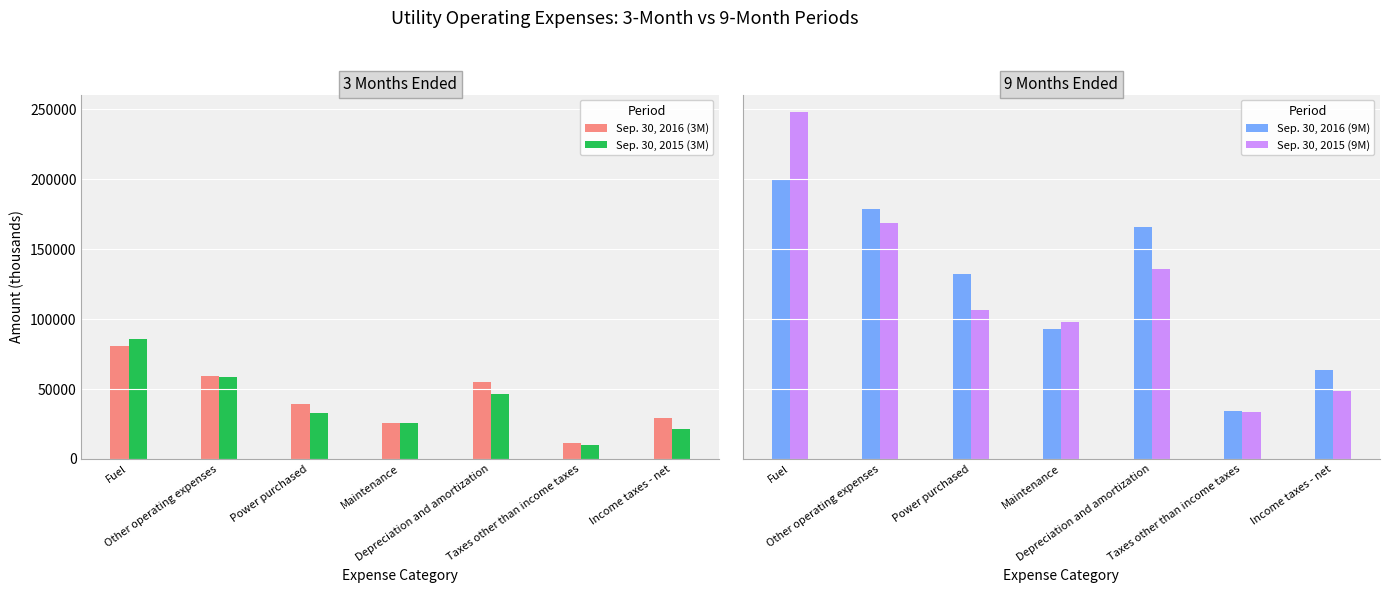

Rank the series by their maximum value, from highest to lowest.

Sep. 30, 2015 (9M), Sep. 30, 2016 (9M), Sep. 30, 2015 (3M), Sep. 30, 2016 (3M)